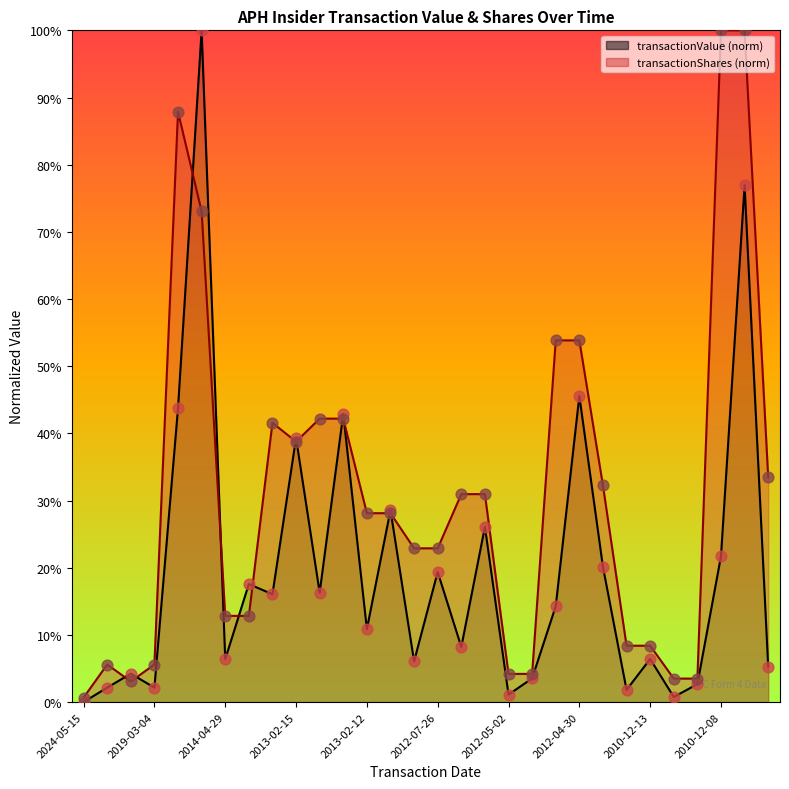

At which category is the sum across all series the highest?

2010-12-08